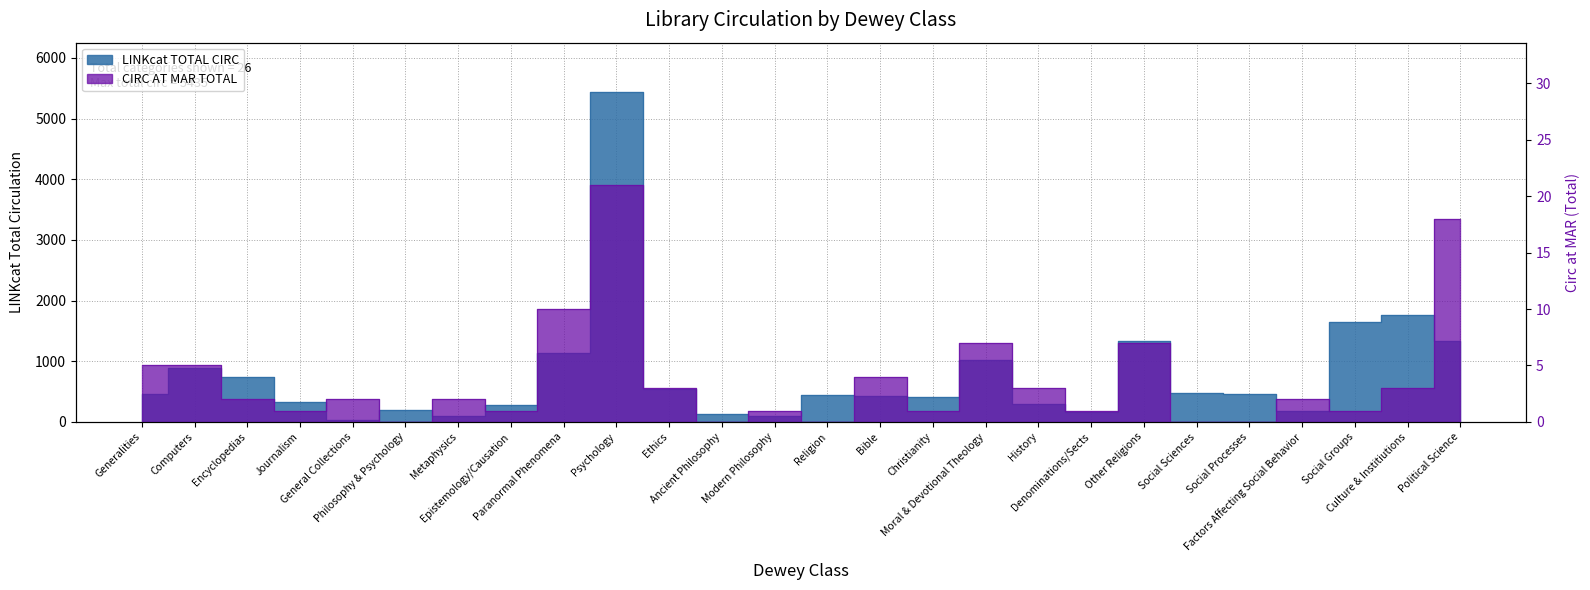

Reading right to left, transcribe all the data shown in this chart.

LINKcat TOTAL CIRC: 1333	1766	1650	180	462	475	1330	160	300	1022	415	423	441	101	131	550	5435	1134	285	106	201	35	329	740	895	465
CIRC AT MAR TOTAL: 18	3	1	2	0	0	7	1	3	7	1	4	0	1	0	3	21	10	1	2	0	2	1	2	5	5